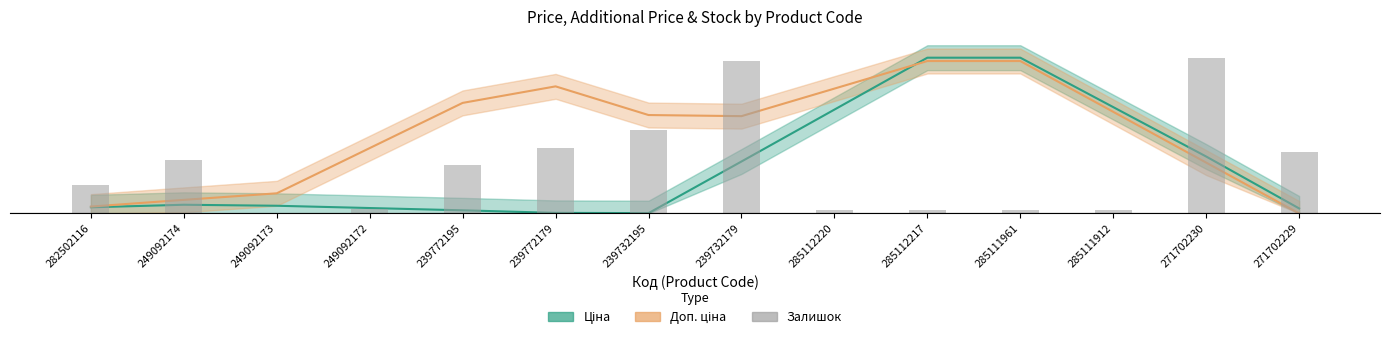

Is it true that the value at 285111912 is 0.0?

False